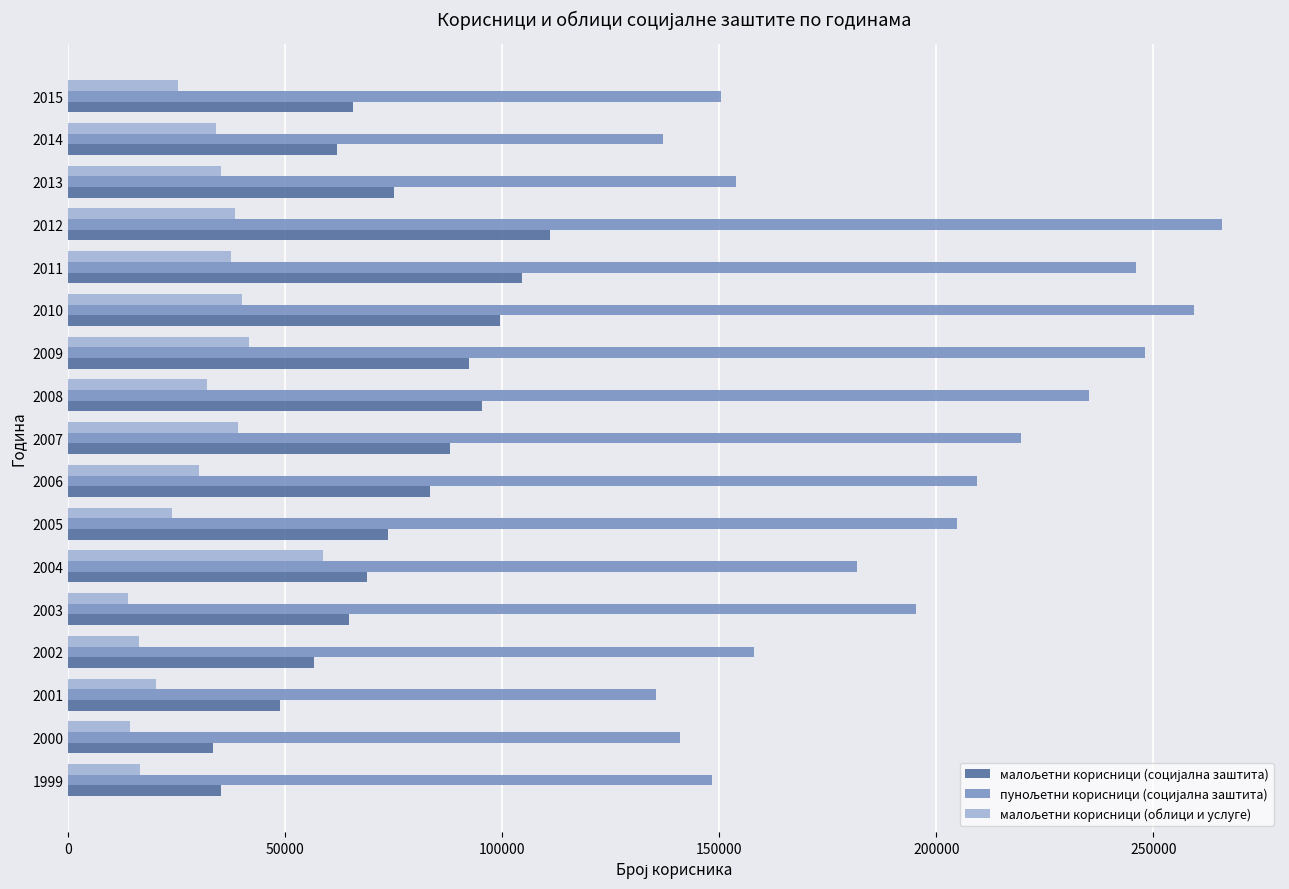

What is the difference between the highest and lowest values at 2013?

118716